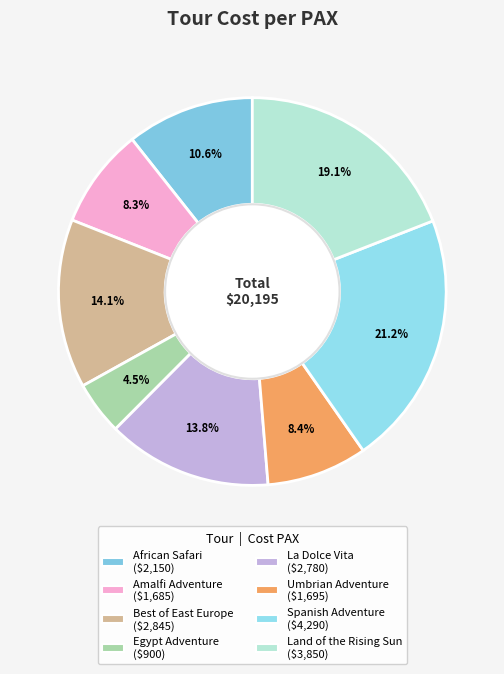

Is there any slice that represents more than half of the pie?

No